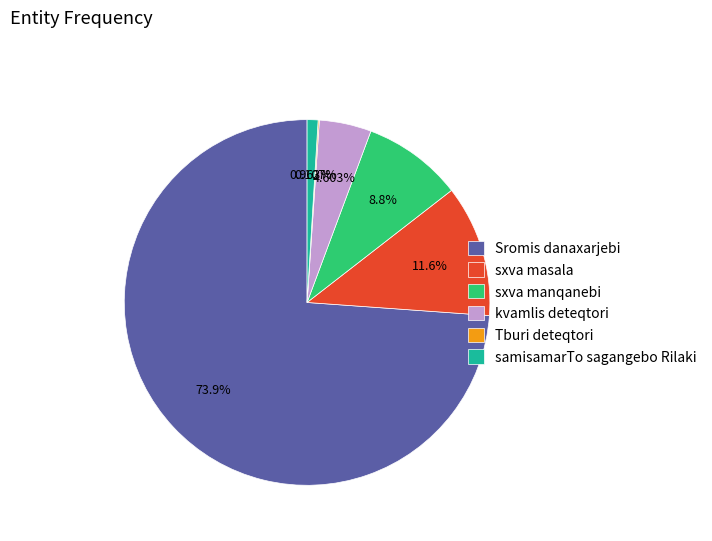

Do samisamarTo sagangebo Rilaki and sxva masala together represent more than half of the pie?

No